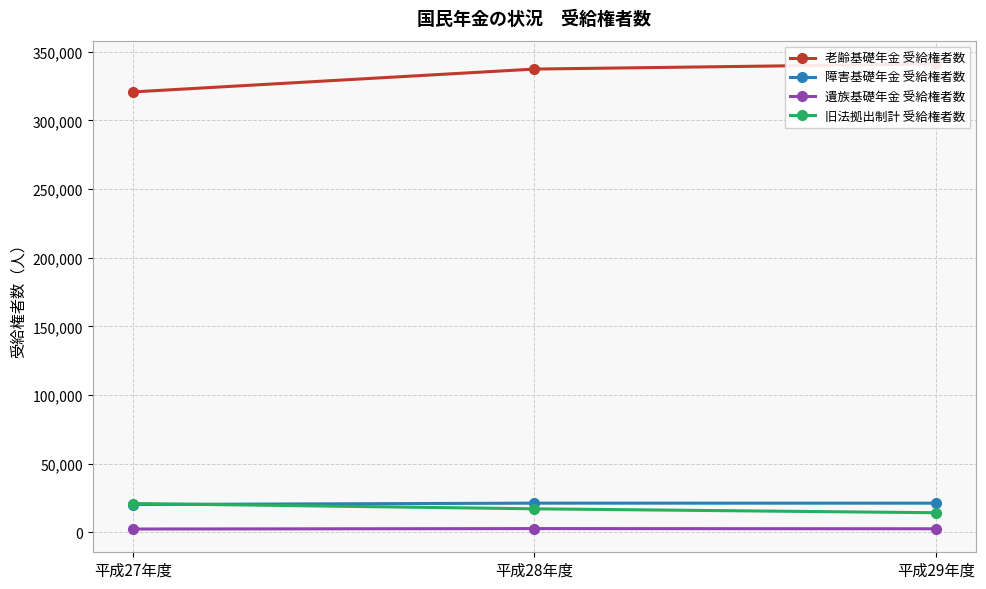

Reading right to left, list all the values displayed in this chart.

老齢基礎年金 受給権者数: 341199	337448	320791
障害基礎年金 受給権者数: 21152	21166	20170
遺族基礎年金 受給権者数: 2492	2632	2313
旧法拠出制計 受給権者数: 14187	17037	20905